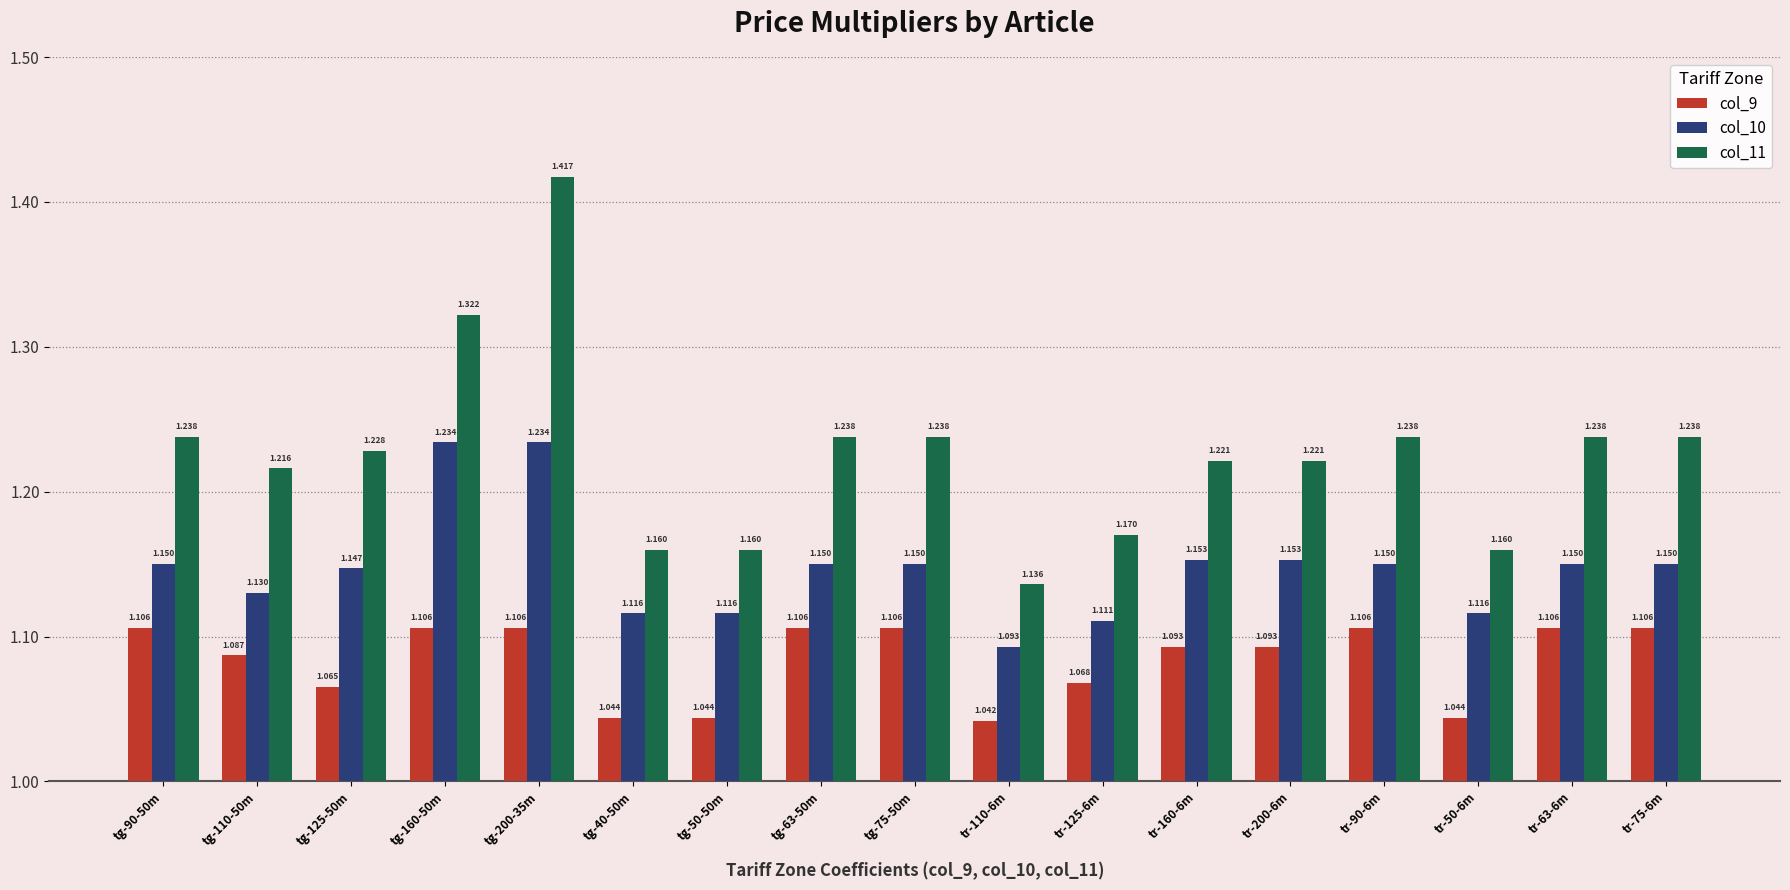

Is the value of col_10 at tg-75-50m greater than the value of col_11 at tg-160-50m?

No